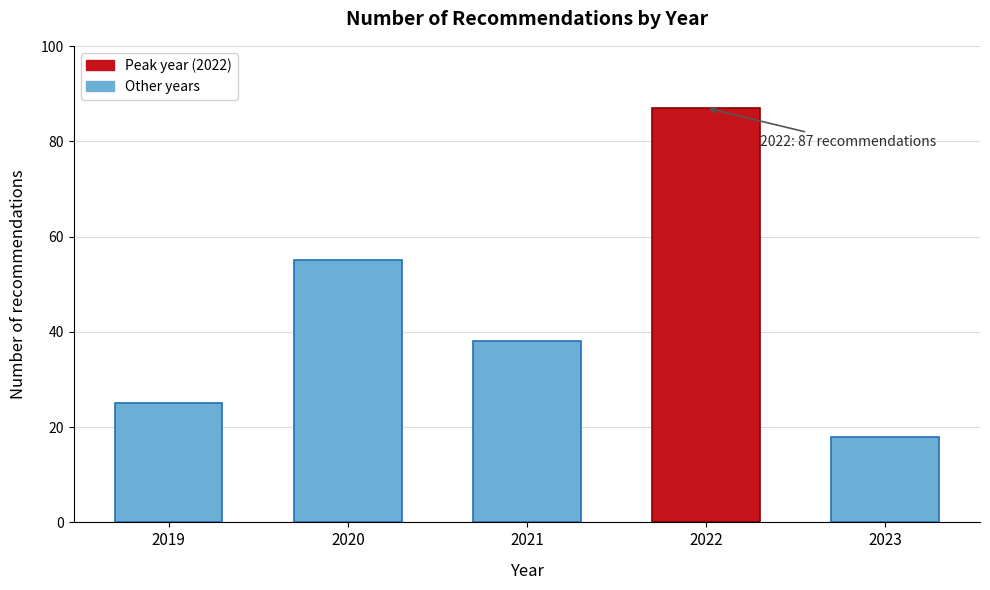

Reading right to left, what are all the values shown in this chart?

18	87	38	55	25